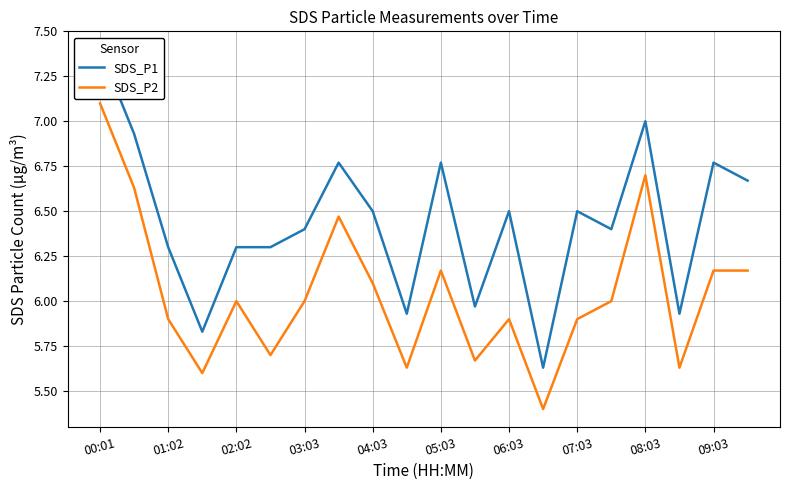

How many values in the SDS_P1 series exceed 6?

15